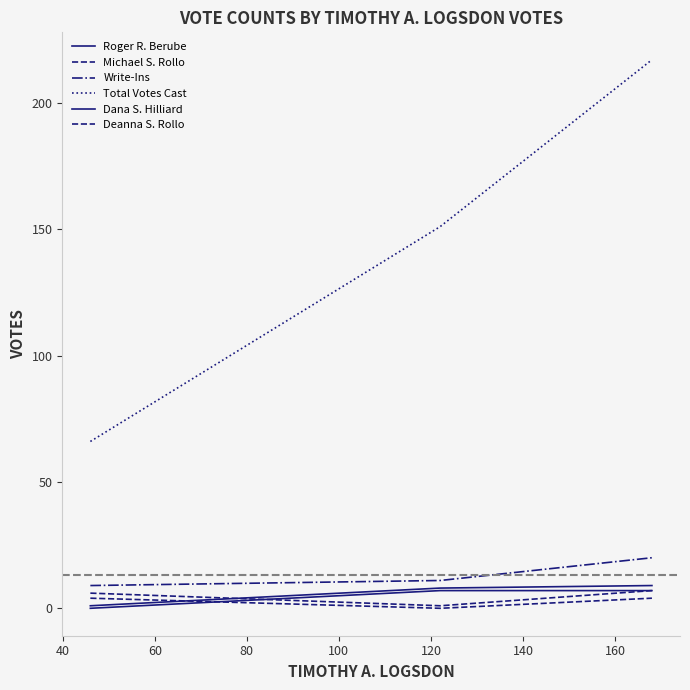

What is the maximum value for Total Votes Cast?

217